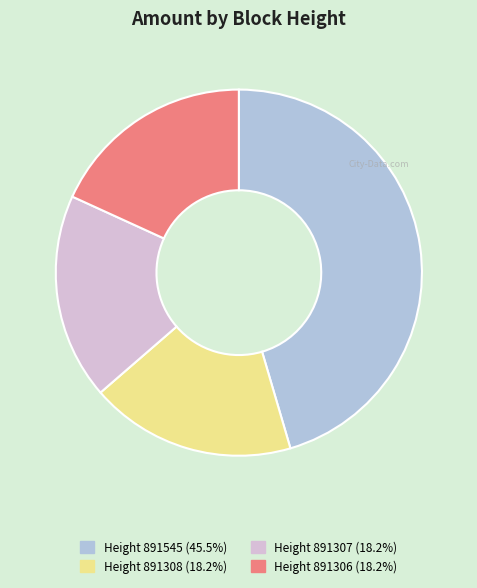

Does any single category account for the majority?

No